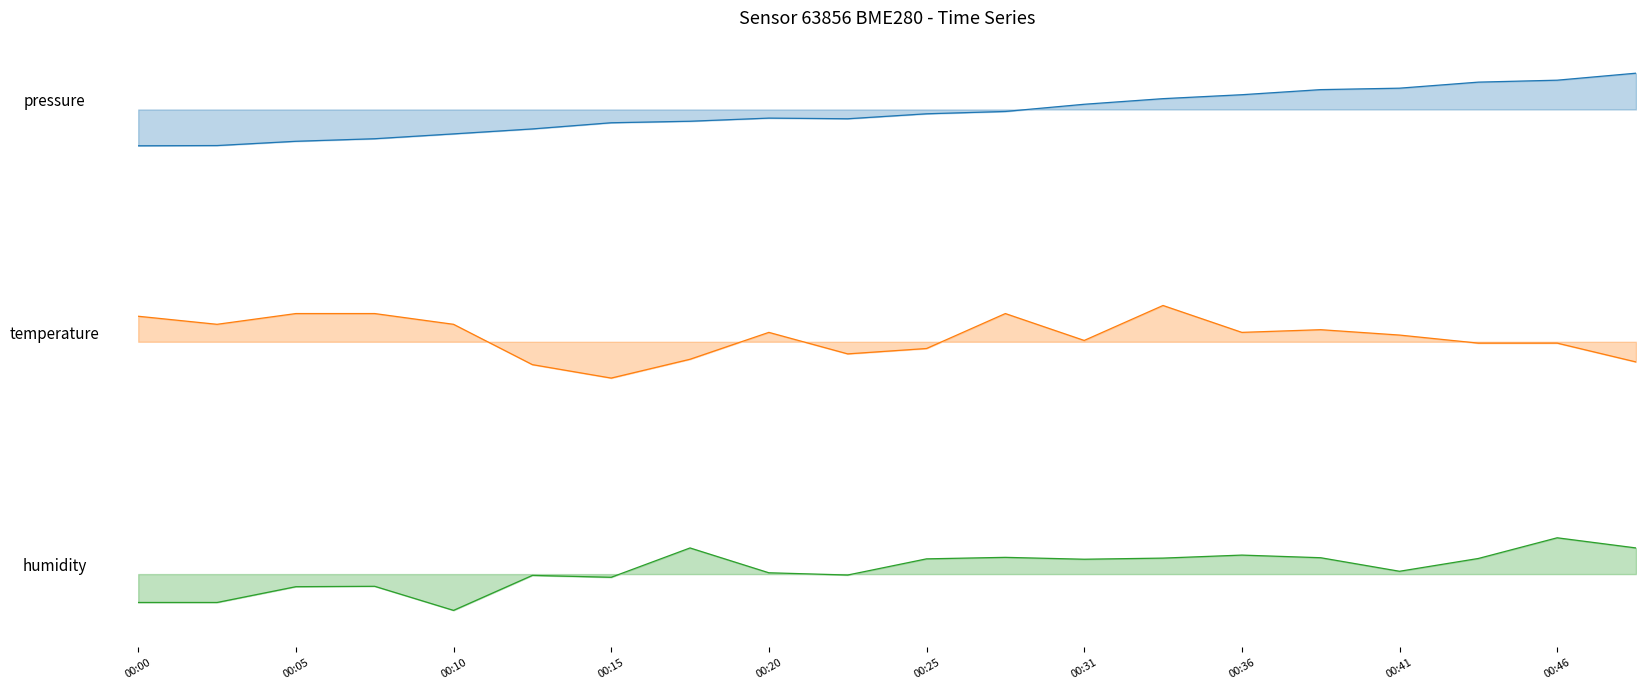

At which category is the sum across all series the highest?

00:46